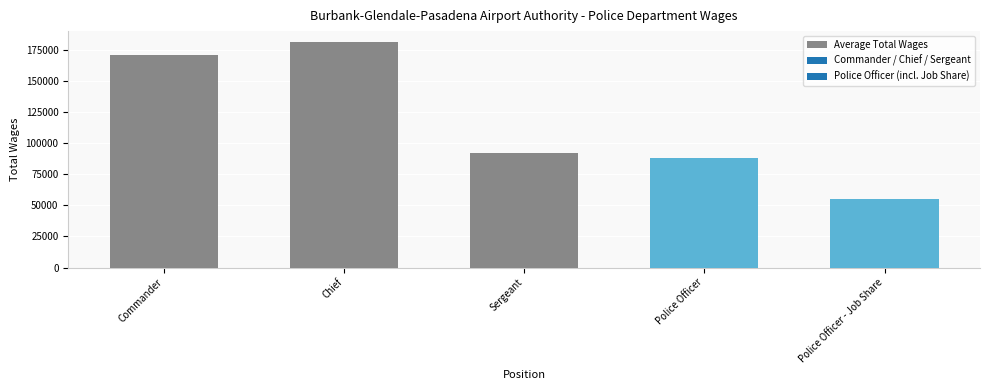

What is the label of the 4th bar from the left?

Police Officer